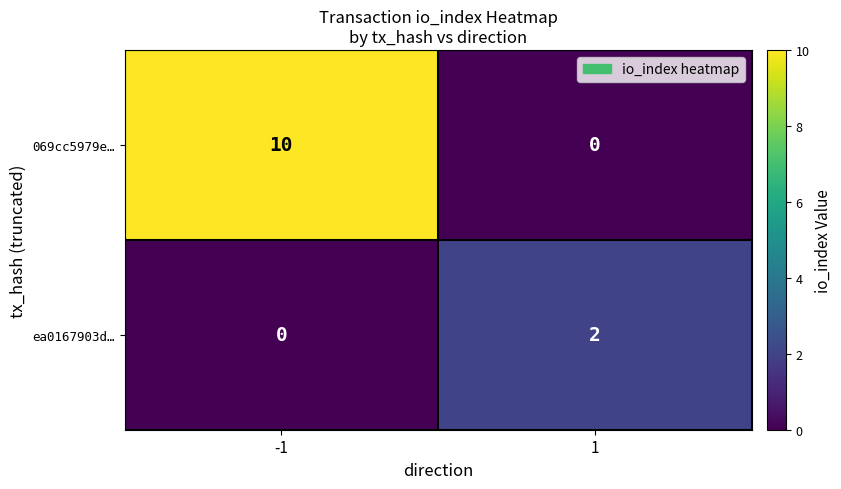

Which label corresponds to the largest value in the chart?

-1